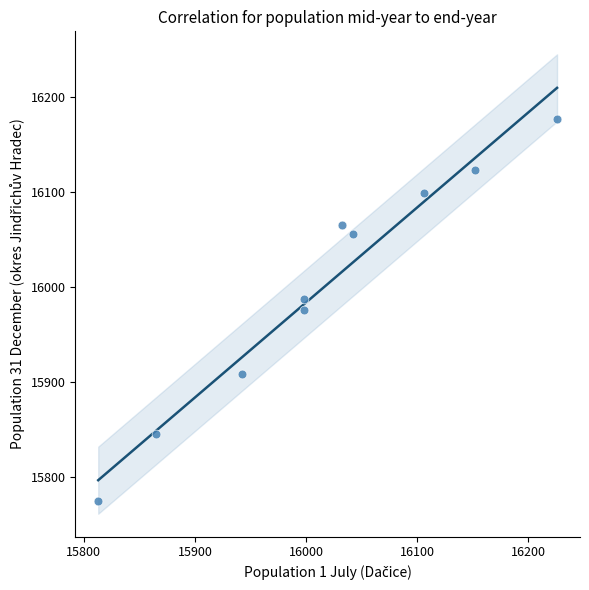

What is the average Y value?

16001